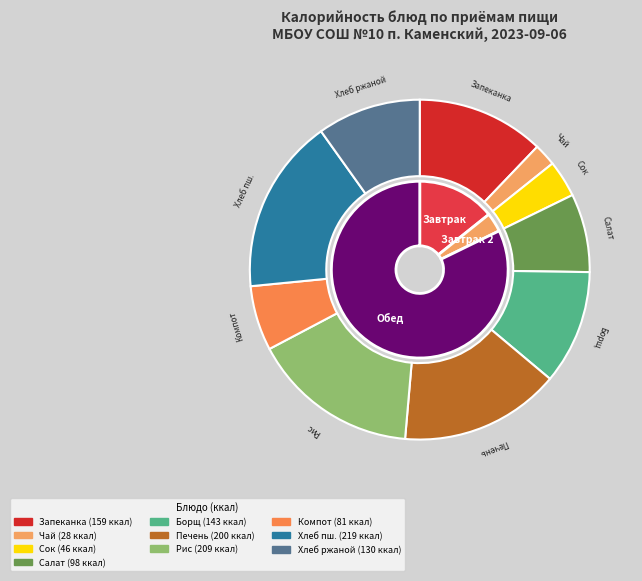

Count the number of slices in the pie.

10